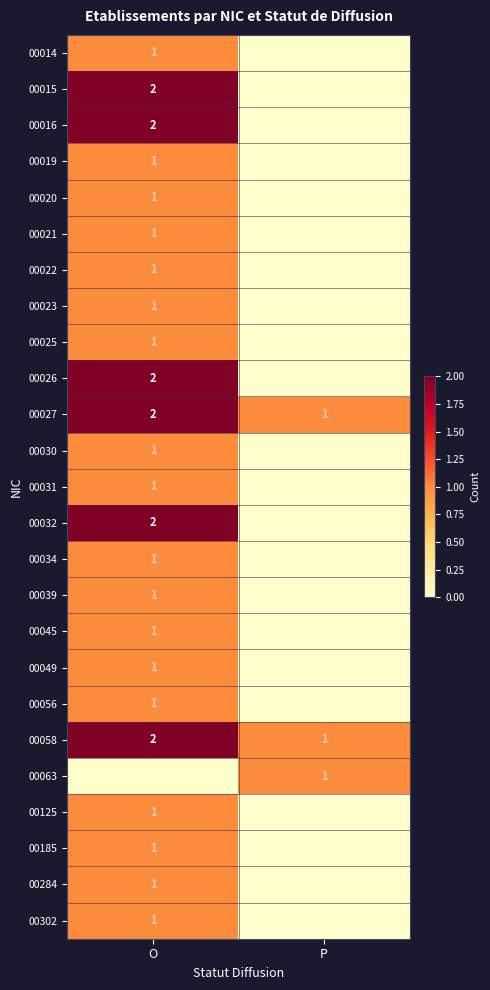

At which label does 00058 reach its minimum?

P